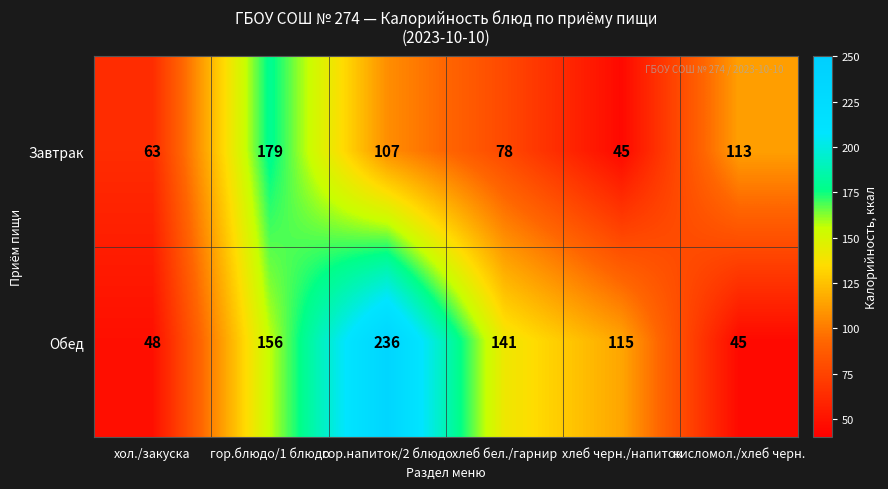

Where is Обед nearest to the value 140?

хлеб бел./гарнир